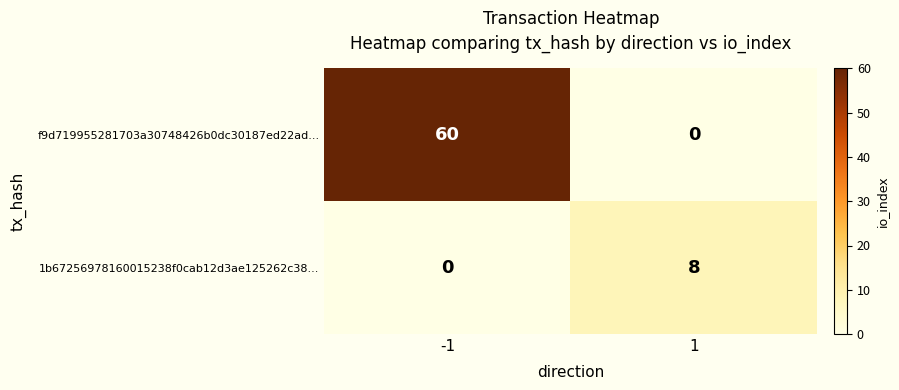

Is the value of 1b67256978160015238f0cab12d3ae125262c38... at 1 greater than the value of f9d719955281703a30748426b0dc30187ed22ad... at -1?

No